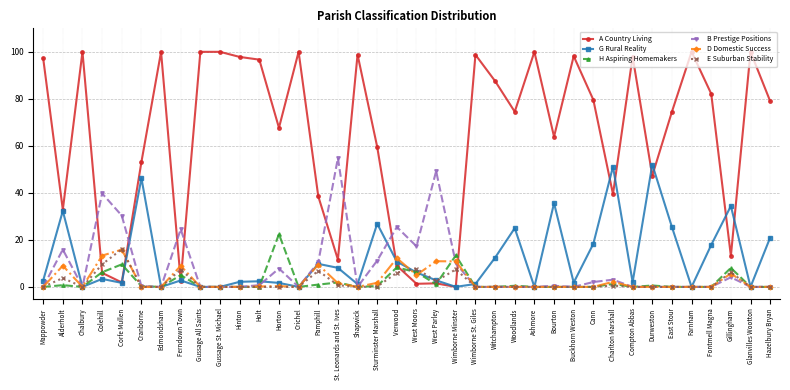

What is the approximate value of G Rural Reality at Witchampton?

12.4